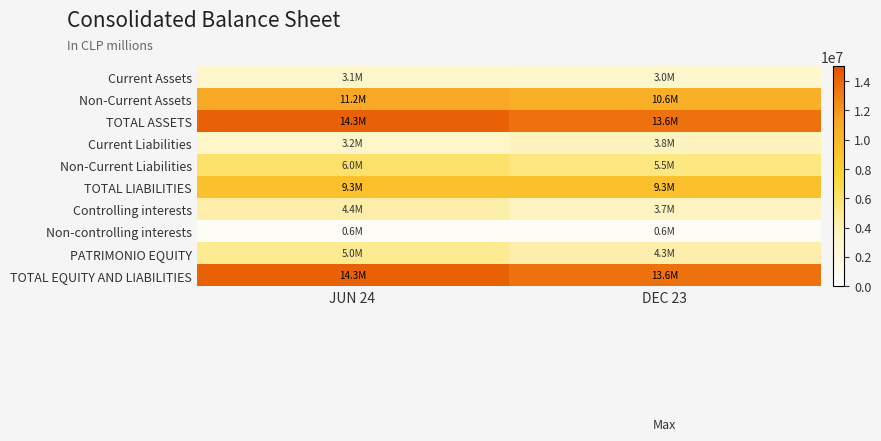

What is the total value across all series at DEC 23?

67865612.6